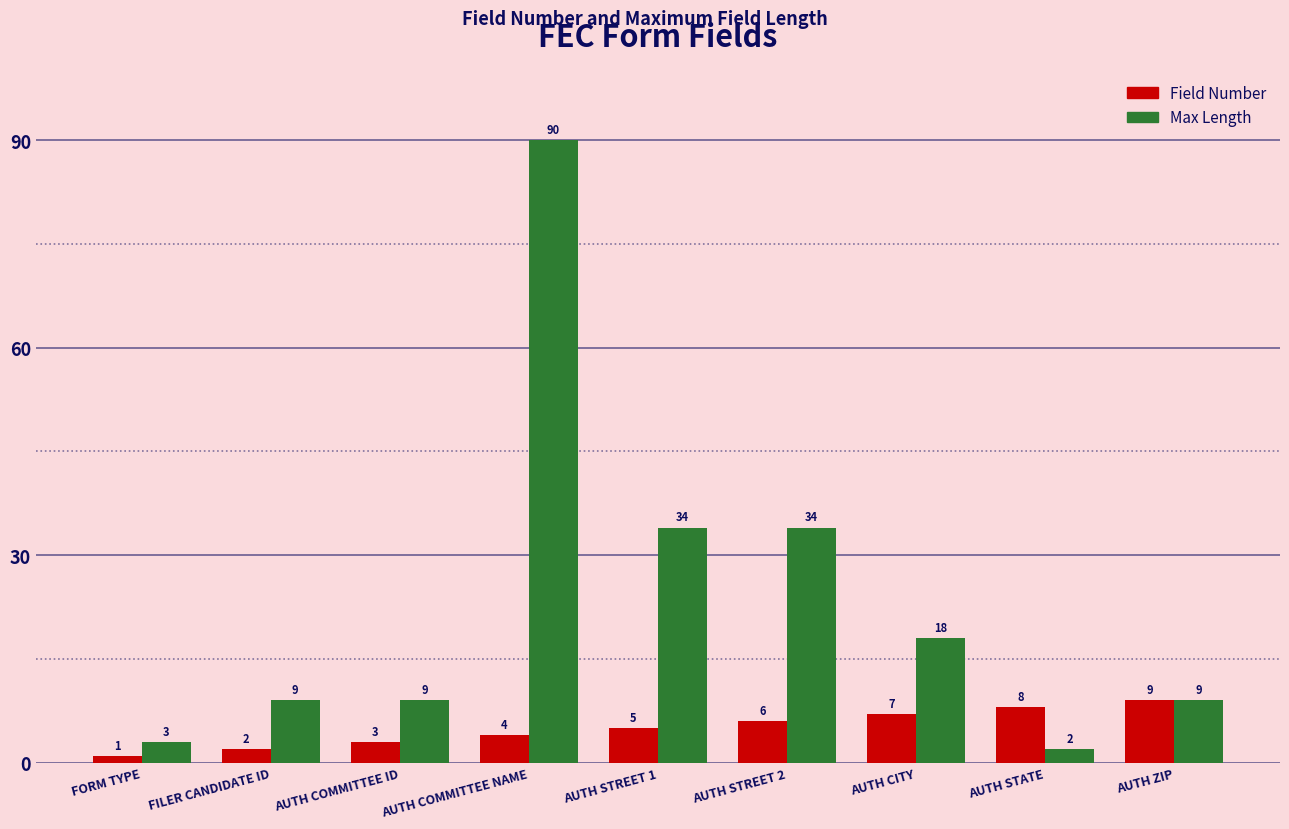

Which series has the largest total across all categories?

Max Length